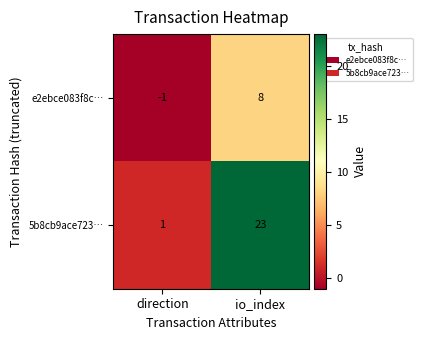

Reading left to right, what are all the values shown in this chart?

e2ebce083f8c…: -1	8
5b8cb9ace723…: 1	23